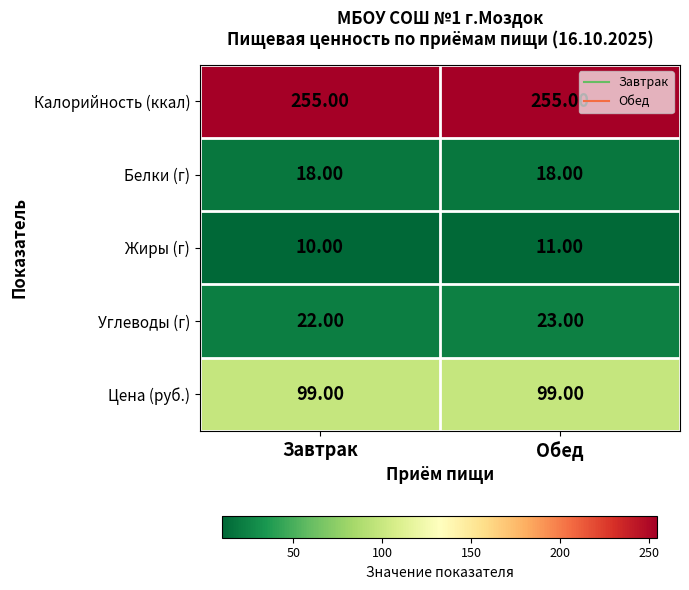

What is the sum of the Жиры (г) values at Обед and Завтрак?

21